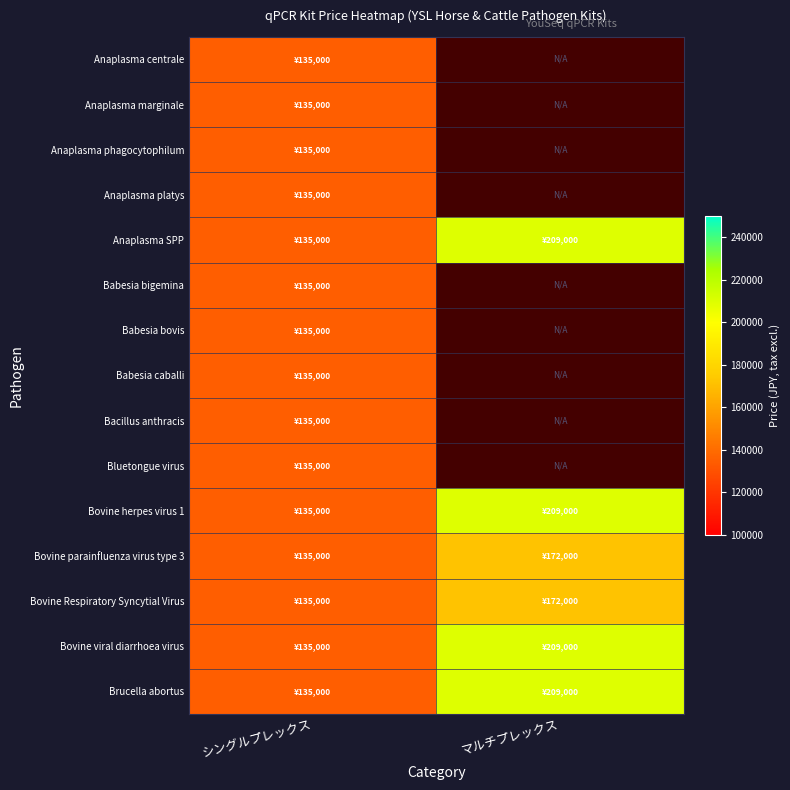

Rank the series at シングルプレックス from highest to lowest value.

Anaplasma centrale, Anaplasma marginale, Anaplasma phagocytophilum, Anaplasma platys, Anaplasma SPP, Babesia bigemina, Babesia bovis, Babesia caballi, Bacillus anthracis, Bluetongue virus, Bovine herpes virus 1, Bovine parainfluenza virus type 3, Bovine Respiratory Syncytial Virus, Bovine viral diarrhoea virus, Brucella abortus